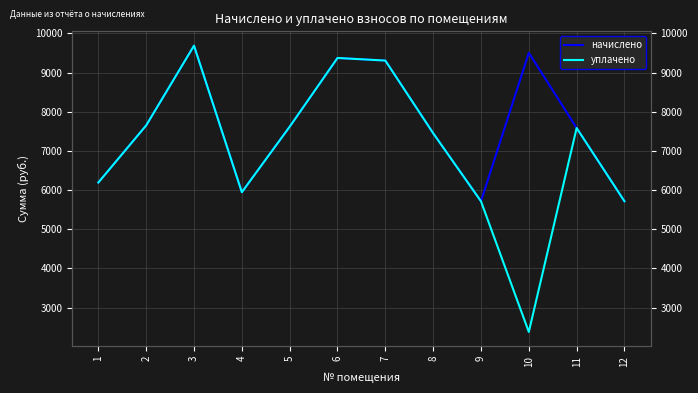

Count the number of categories in the chart.

12